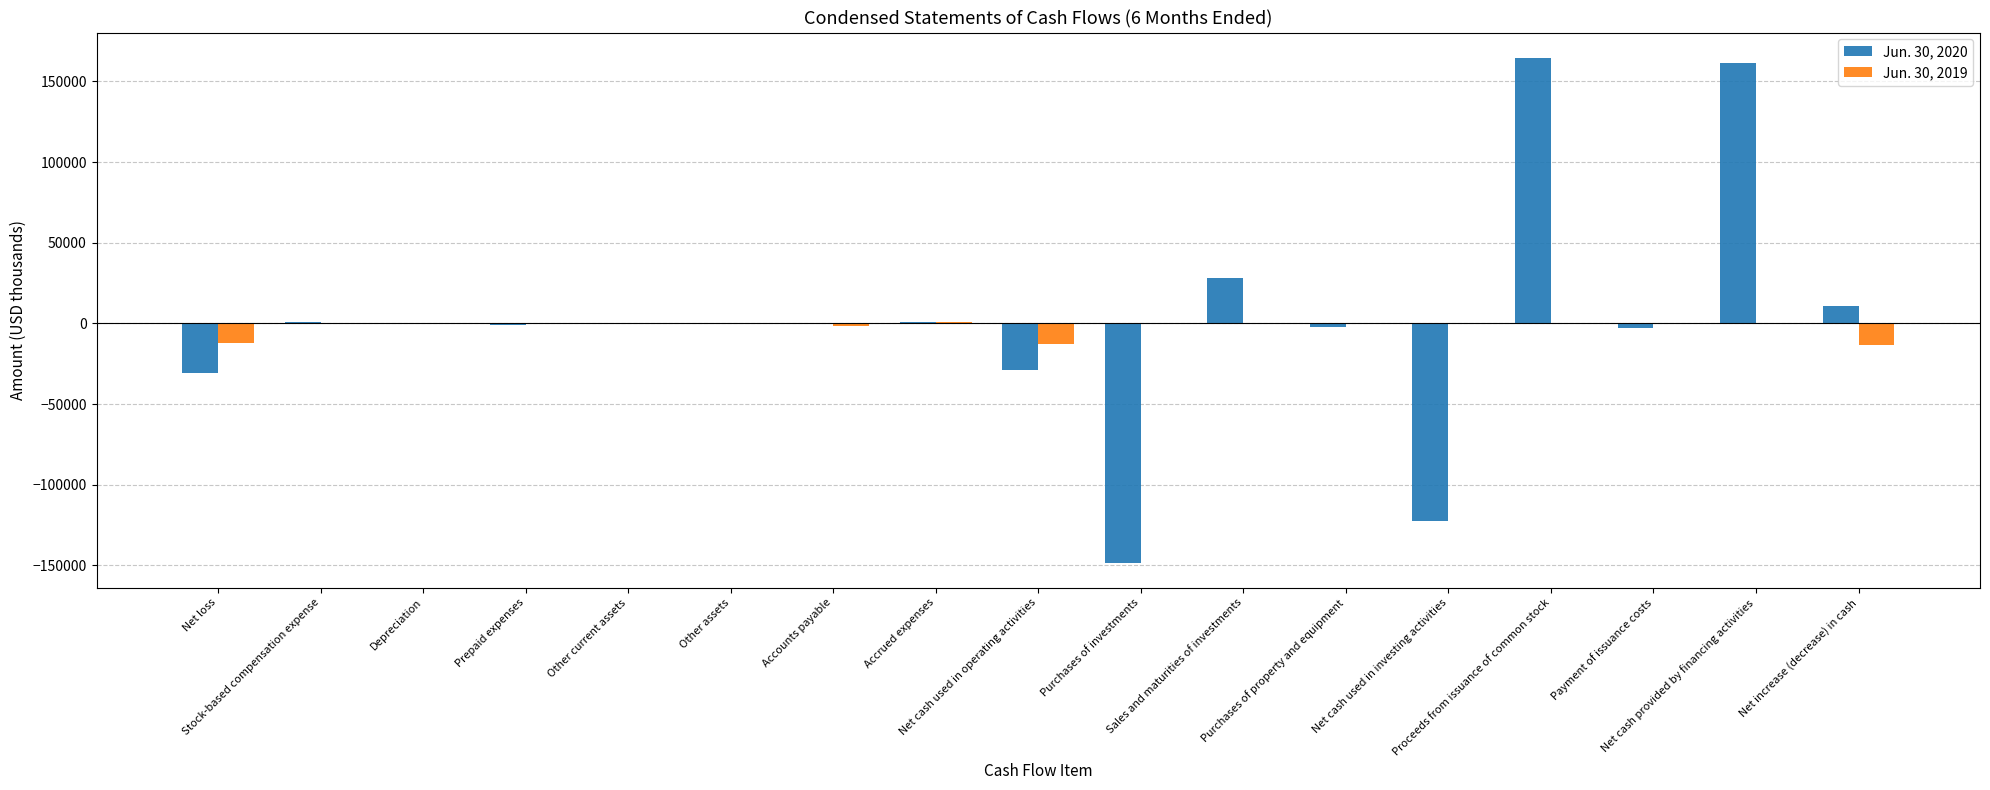

Which category has the highest value in the Jun. 30, 2020 series?

Proceeds from issuance of common stock